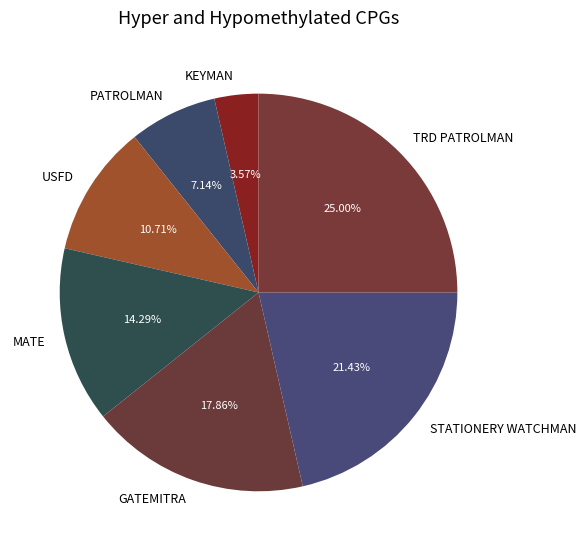

Which has a higher value, USFD or PATROLMAN?

USFD